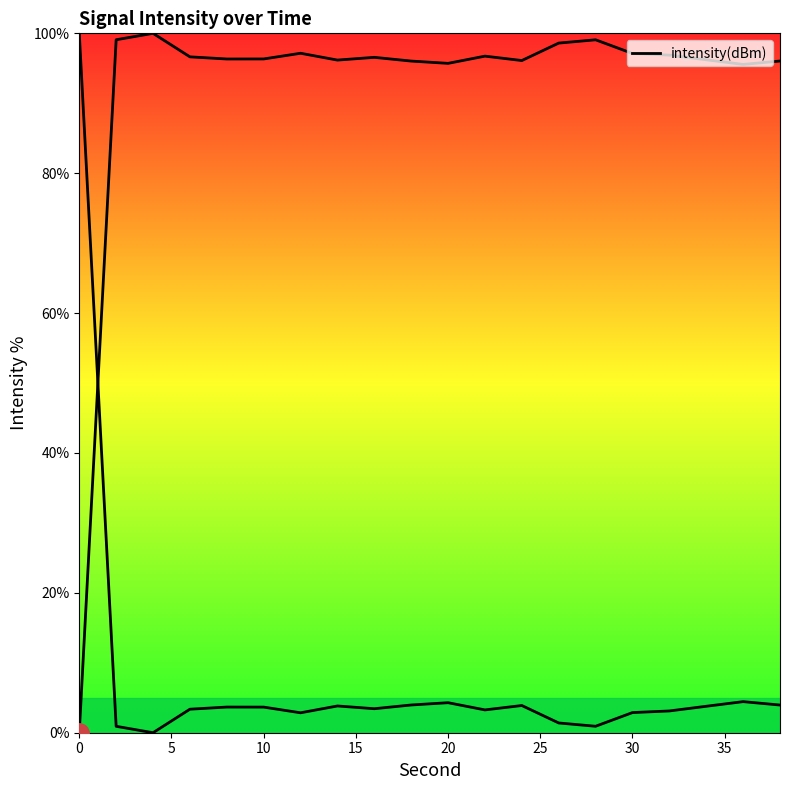

How many points are lower than both their immediate neighbors (excluding endpoints)?

5